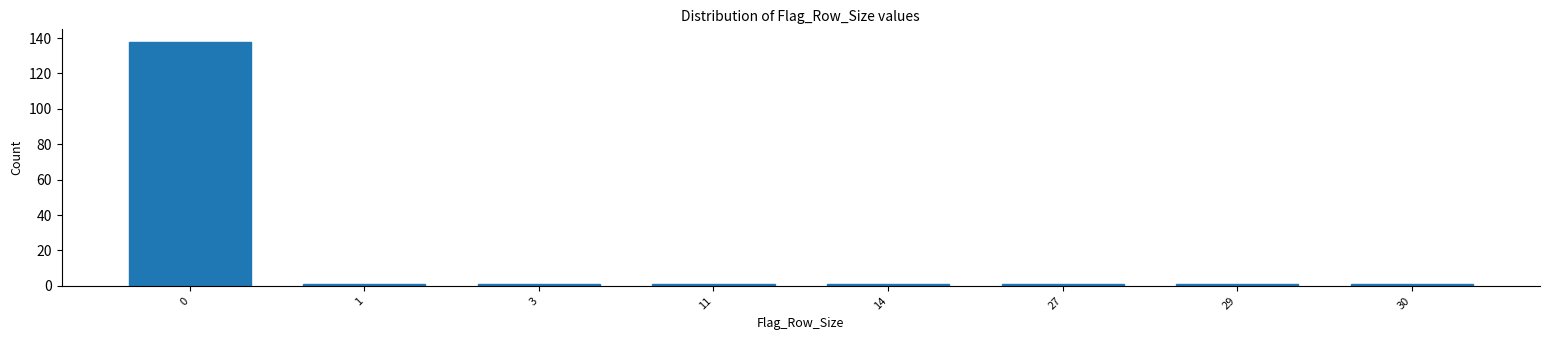

Reading right to left, what are all the values shown in this chart?

1	1	1	1	1	1	1	138